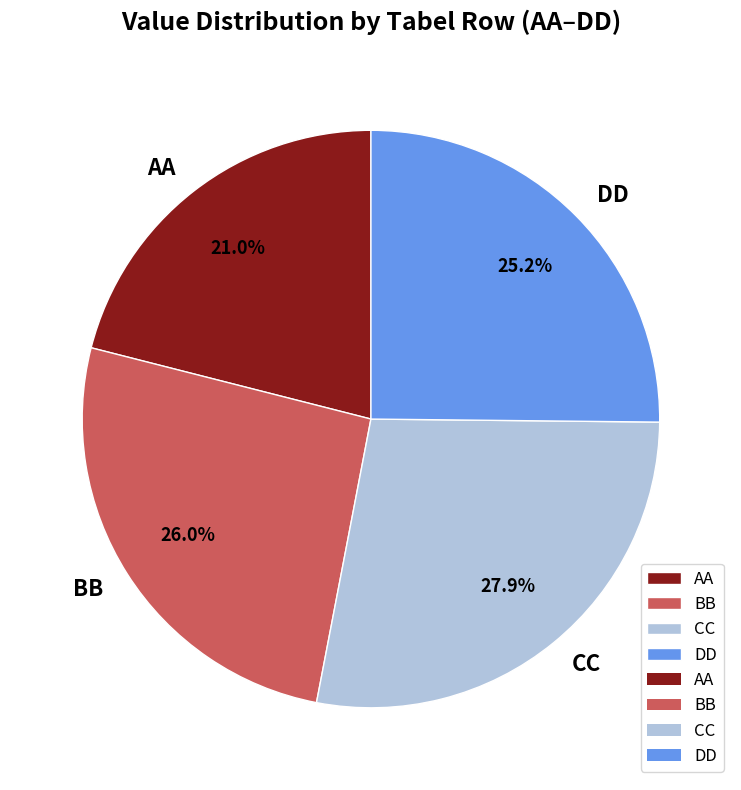

How much of the chart is everything except BB?

74.0%